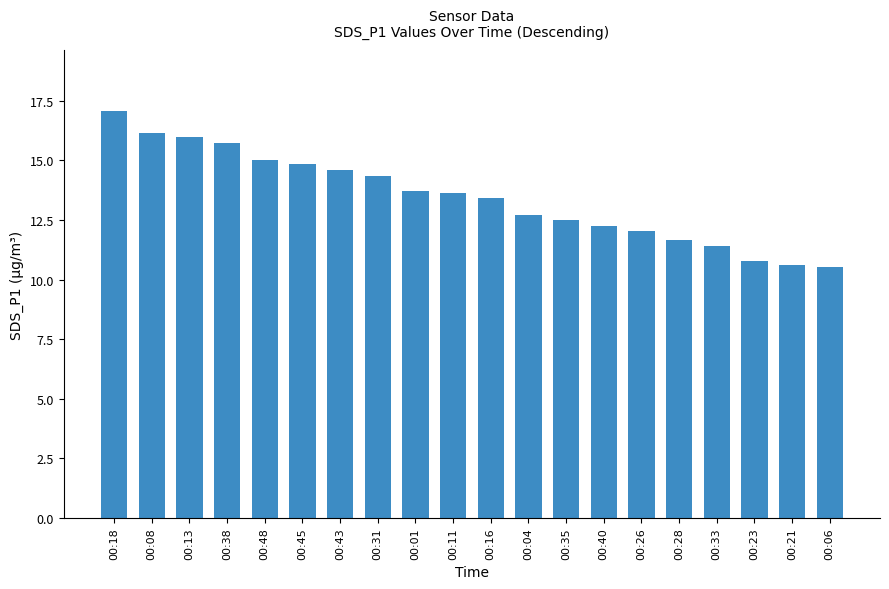

At which category does the chart reach its peak across all series?

00:18